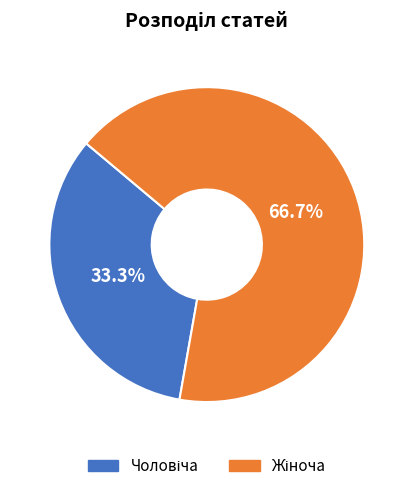

Is there a majority slice in this chart?

Yes